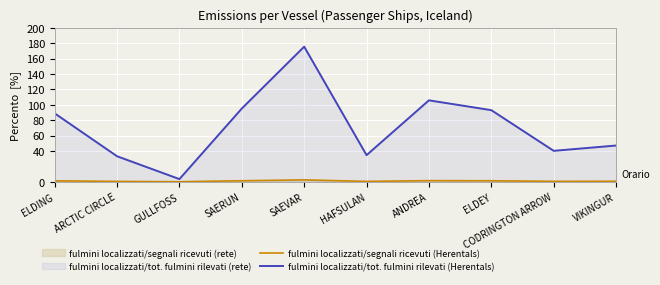

The fulmini localizzati/tot. fulmini rilevati (Herentals) series shows 3.5 at GULLFOSS. True or false?

True